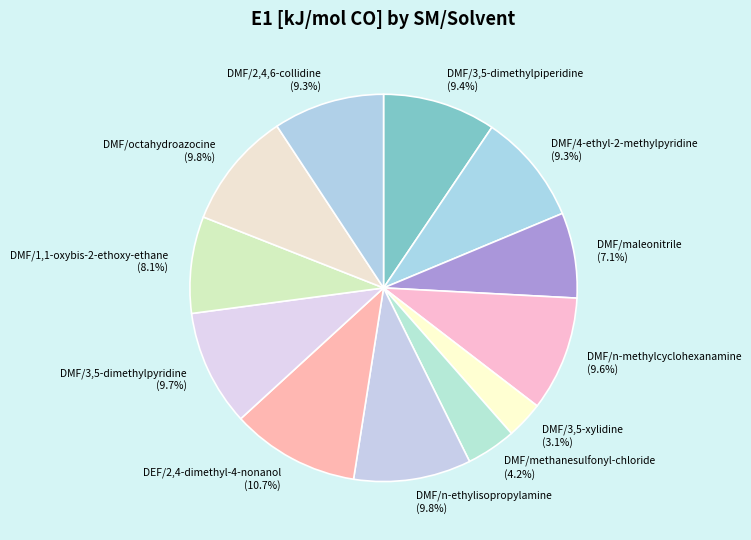

What is the ratio of the value at DMF/3,5-dimethylpyridine to the value at DMF/1,1-oxybis-2-ethoxy-ethane?

1.2